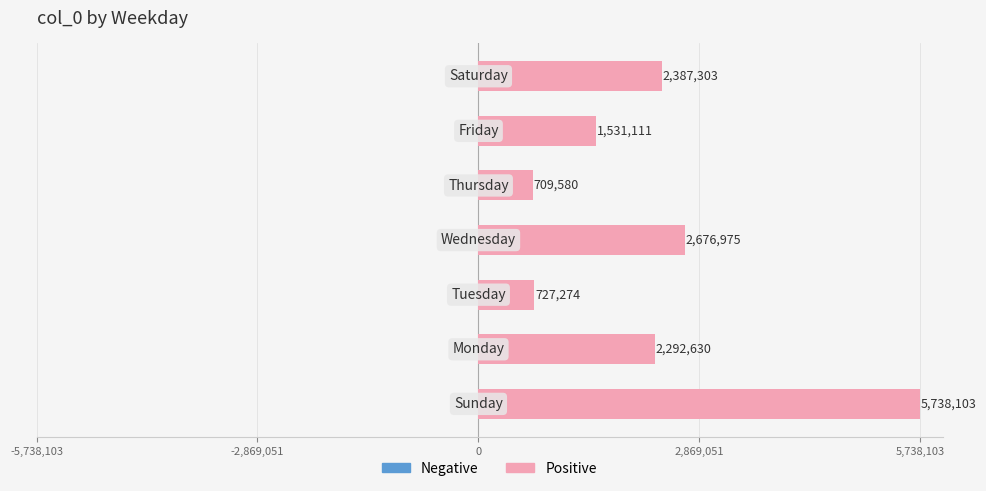

What is the greatest value displayed?

5738103